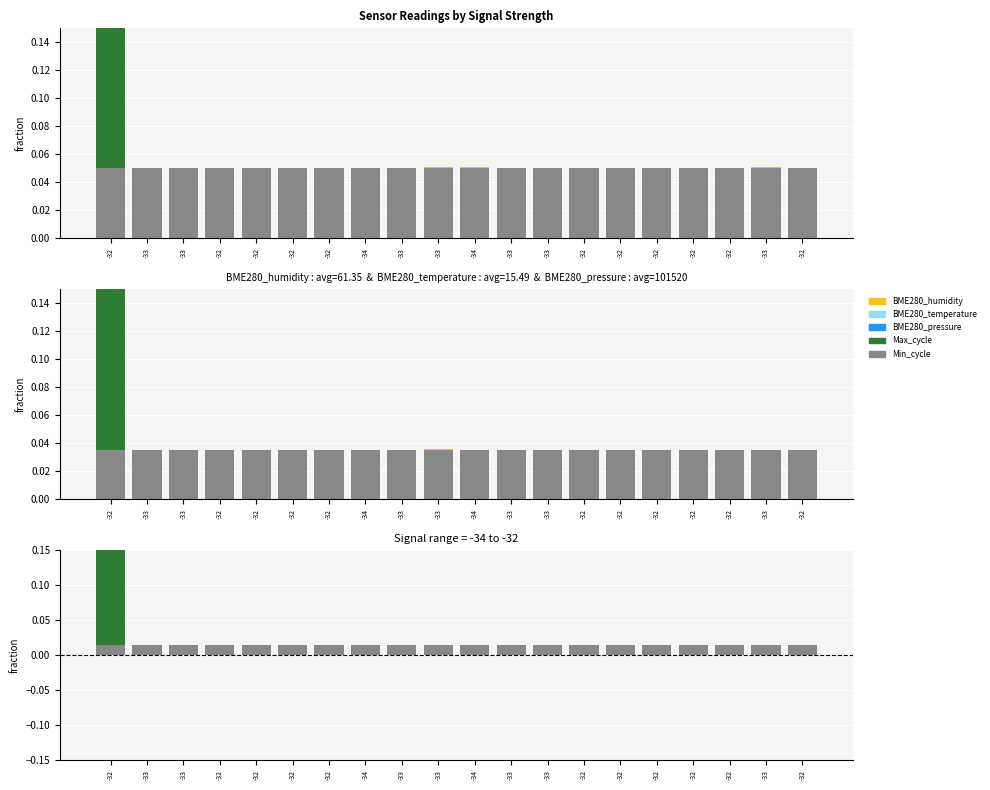

At how many categories does at least one series exceed 0?

20